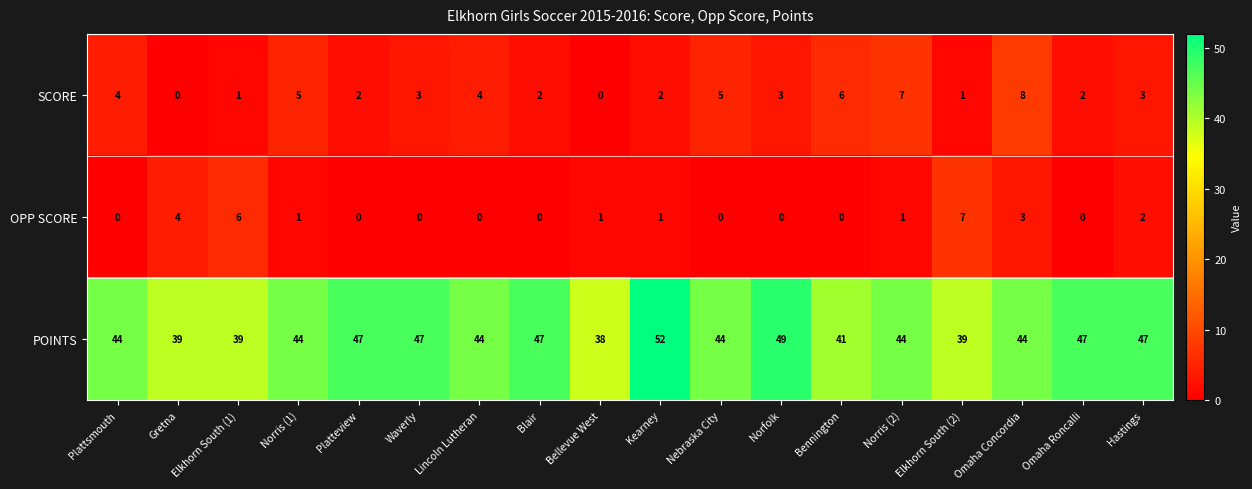

Which series changed the most between Elkhorn South (1) and Norris (2)?

SCORE